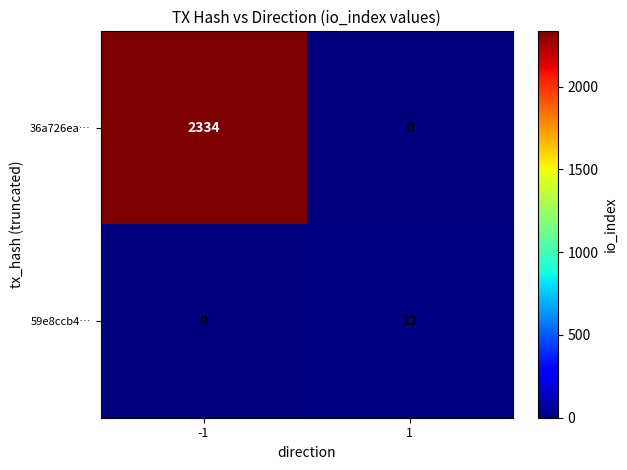

What is the maximum value shown in the chart?

2334